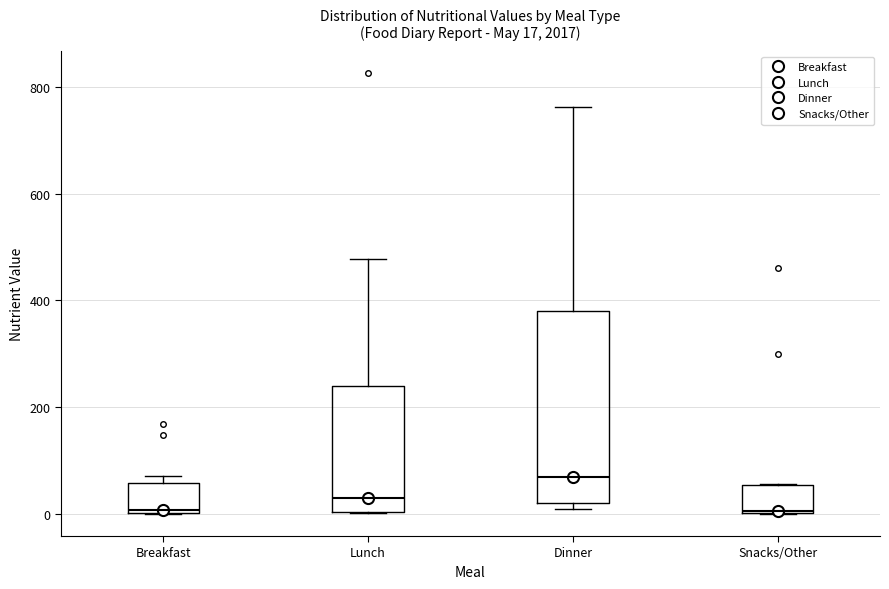

Which box is the tallest, from its lower edge to its upper edge?

Dinner